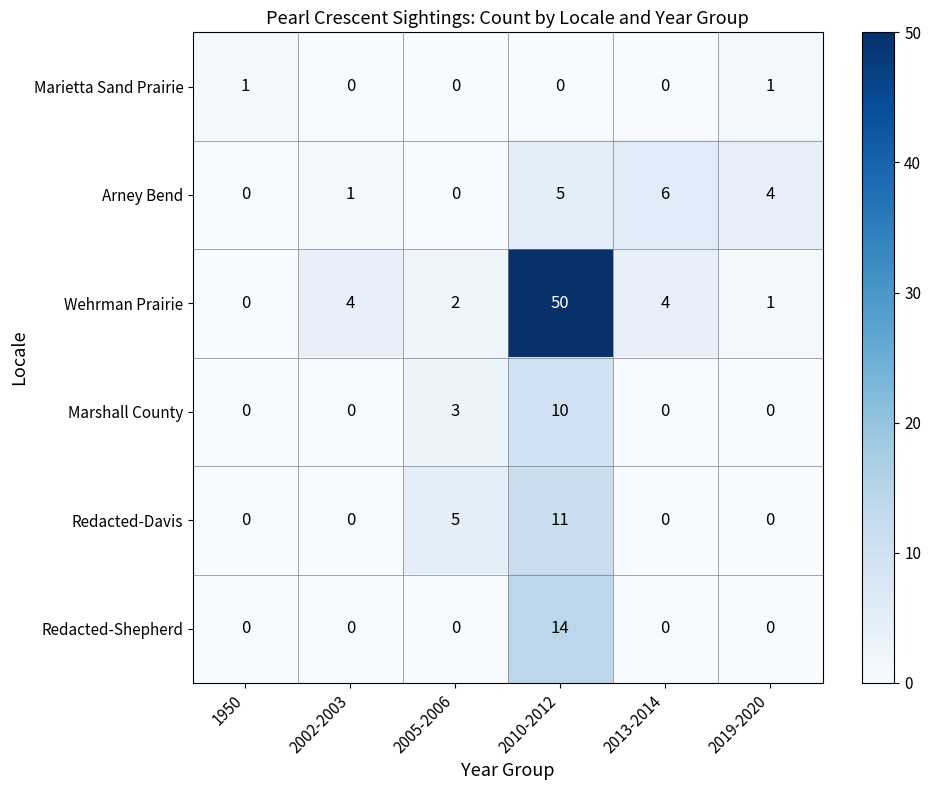

Which series has the largest range (max minus min)?

Wehrman Prairie